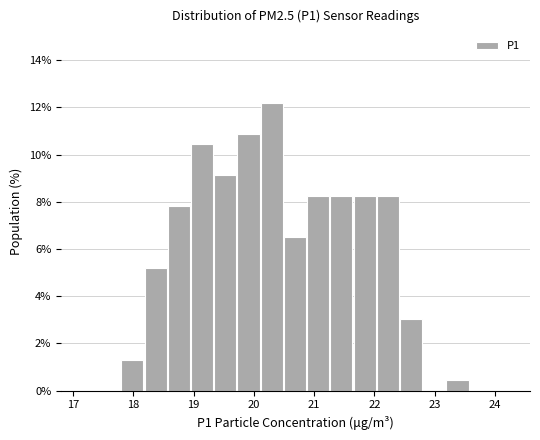

Read against the x-axis, roughly where is the centre of the tallest bar?

20.3